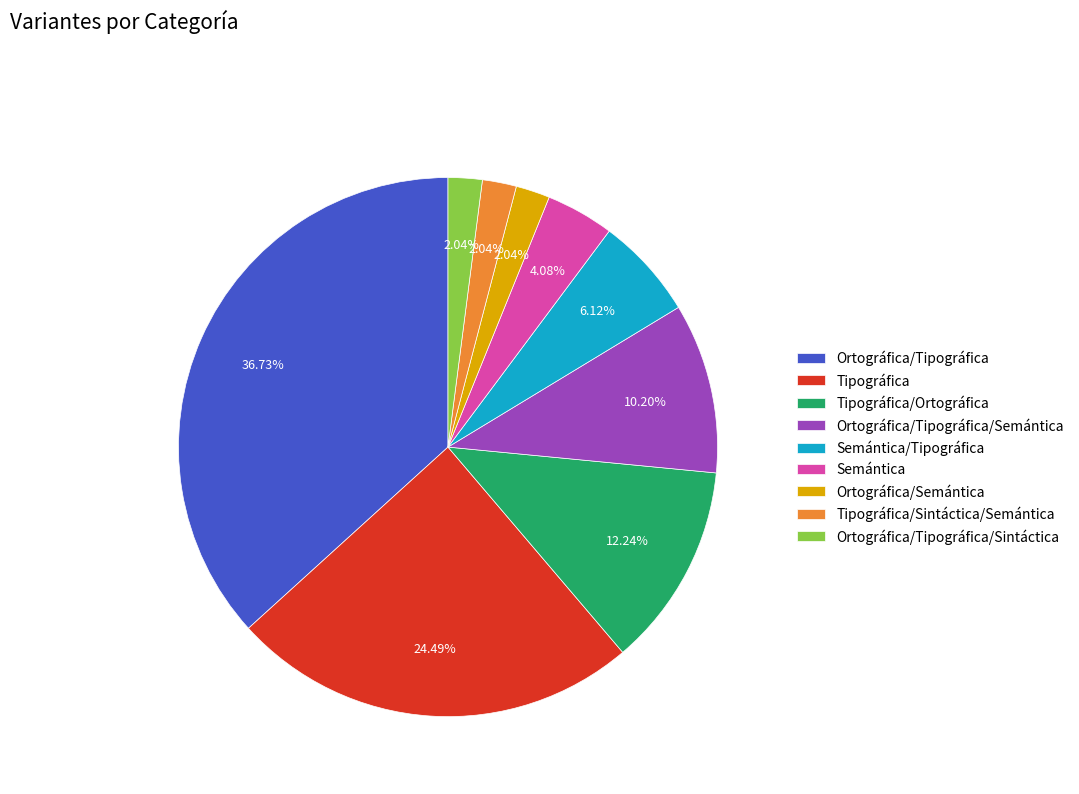

To the nearest percent, what is the difference between the Tipográfica/Sintáctica/Semántica and Ortográfica/Tipográfica slice percentages?

35%